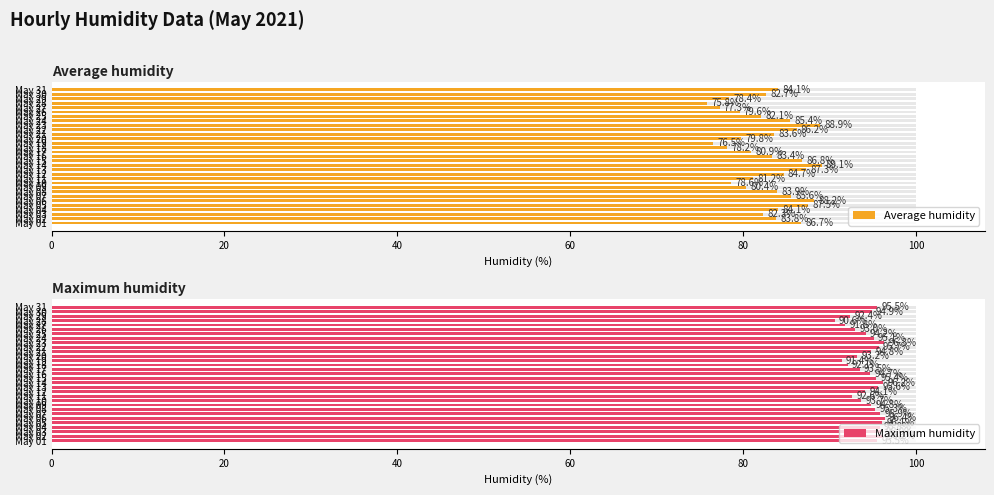

How many values in the Average humidity series exceed 83?

17